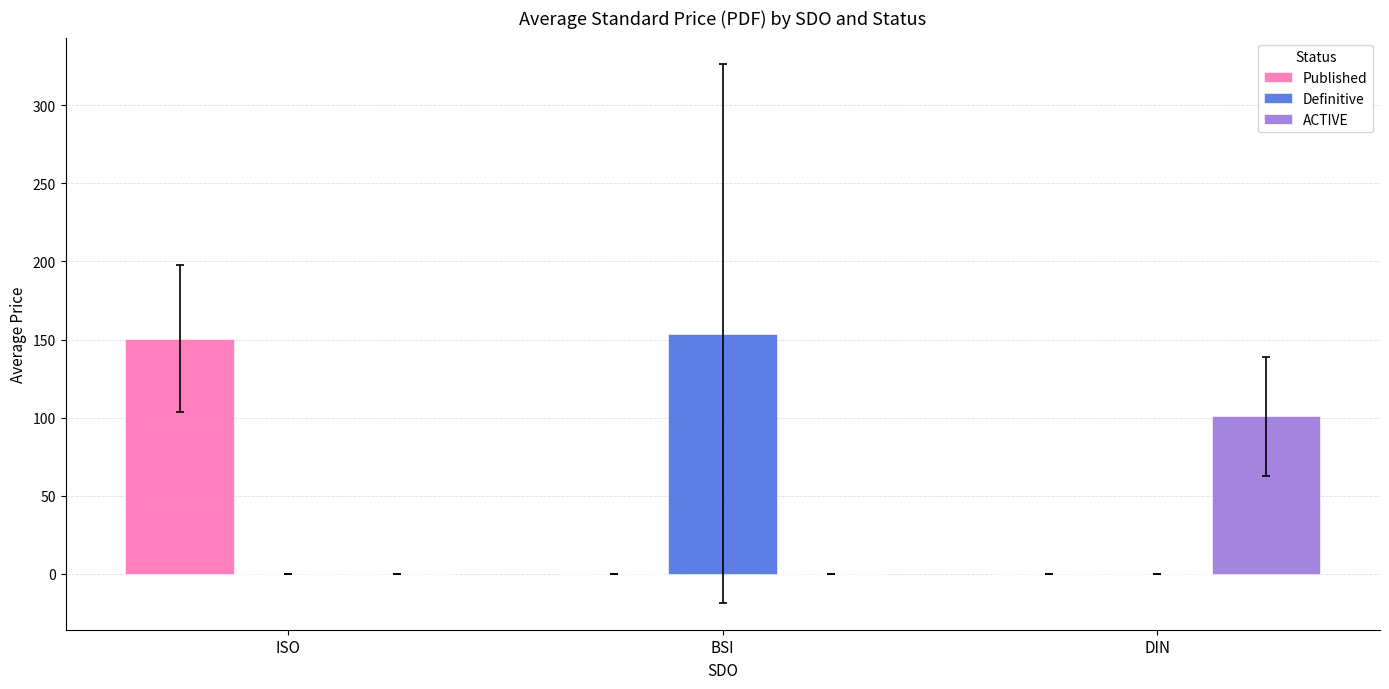

True or false: Definitive has a value of 68.6 at BSI.

False